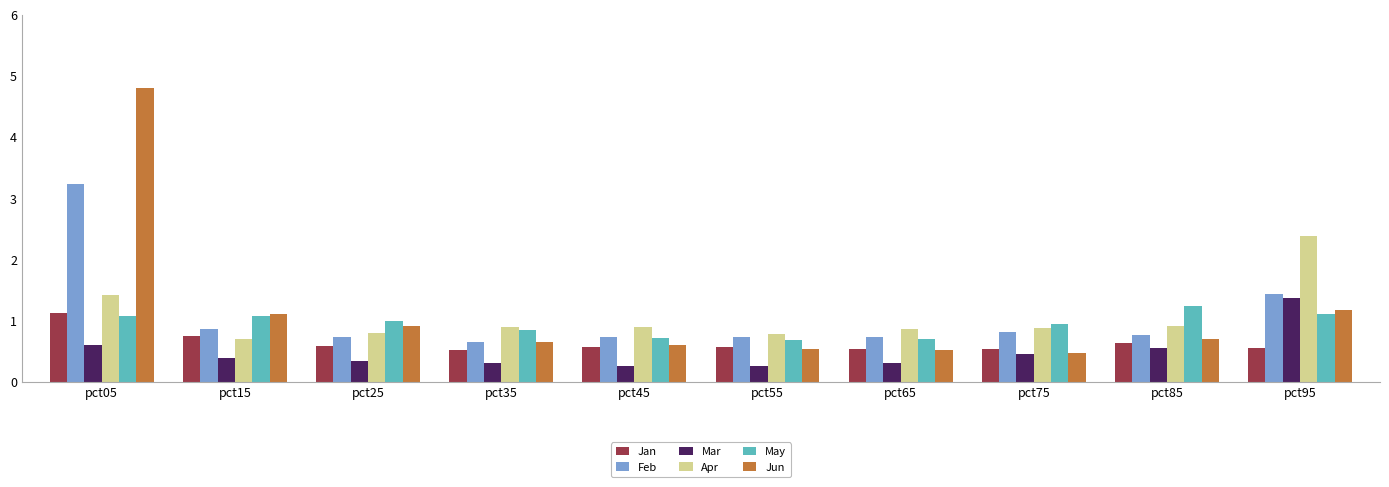

Which category has the highest value in the Feb series?

pct05